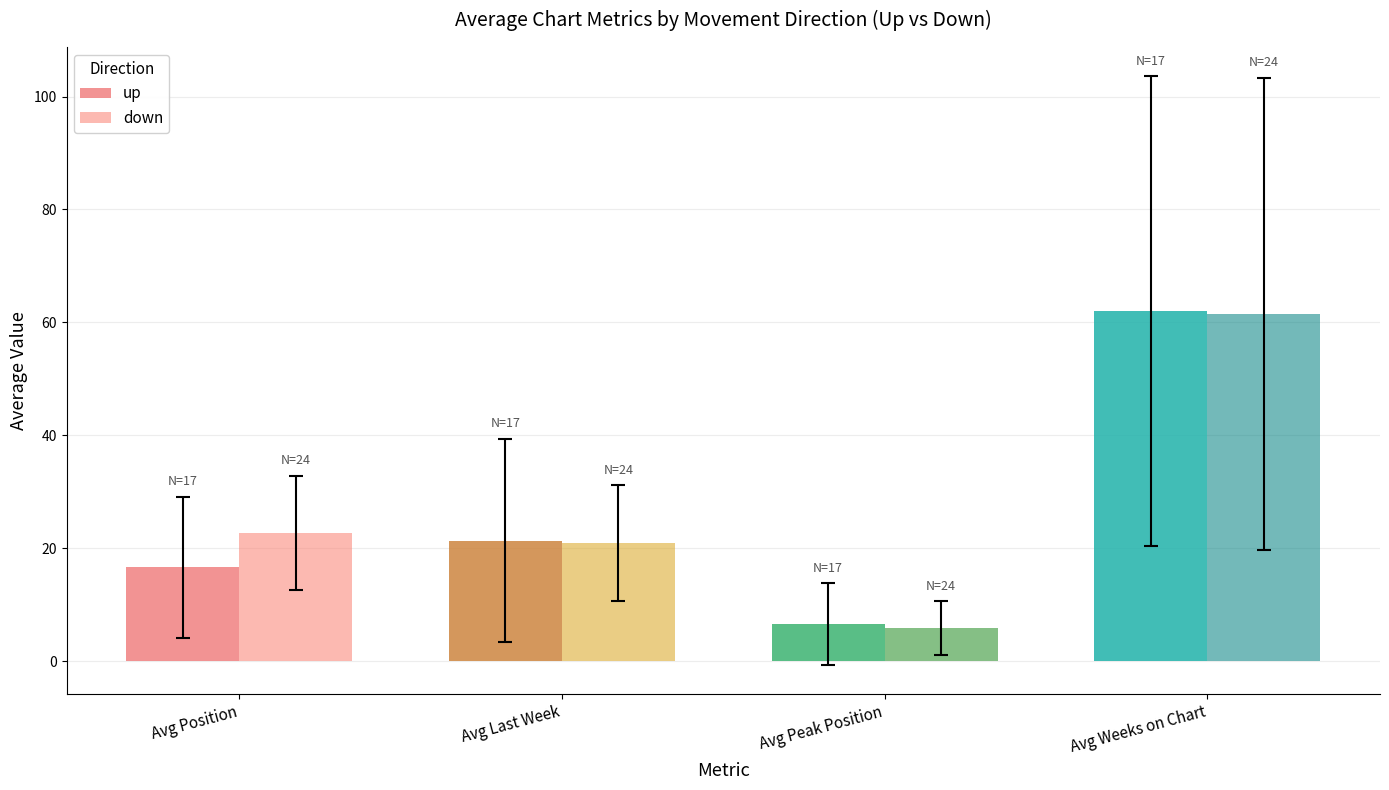

Reading right to left, what are all the values shown in this chart?

up: Avg Weeks on Chart=62.0	Avg Peak Position=6.6	Avg Last Week=21.4	Avg Position=16.6
down: Avg Weeks on Chart=61.5	Avg Peak Position=5.8	Avg Last Week=20.9	Avg Position=22.8